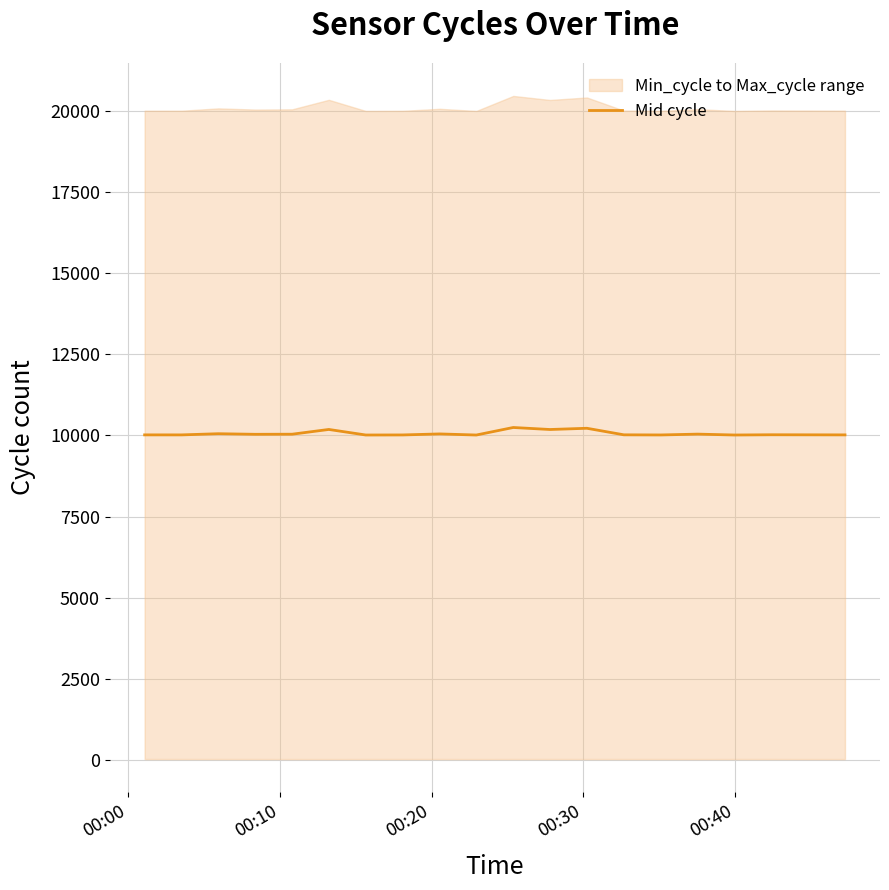

True or false: there are more than 0 points higher than both neighbors.

True